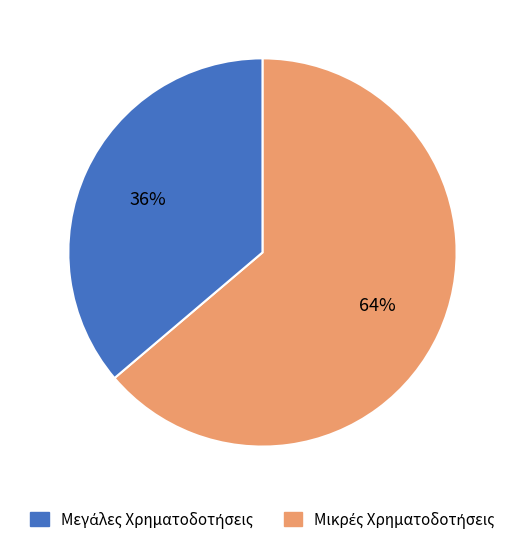

How many slices are in this pie chart?

2